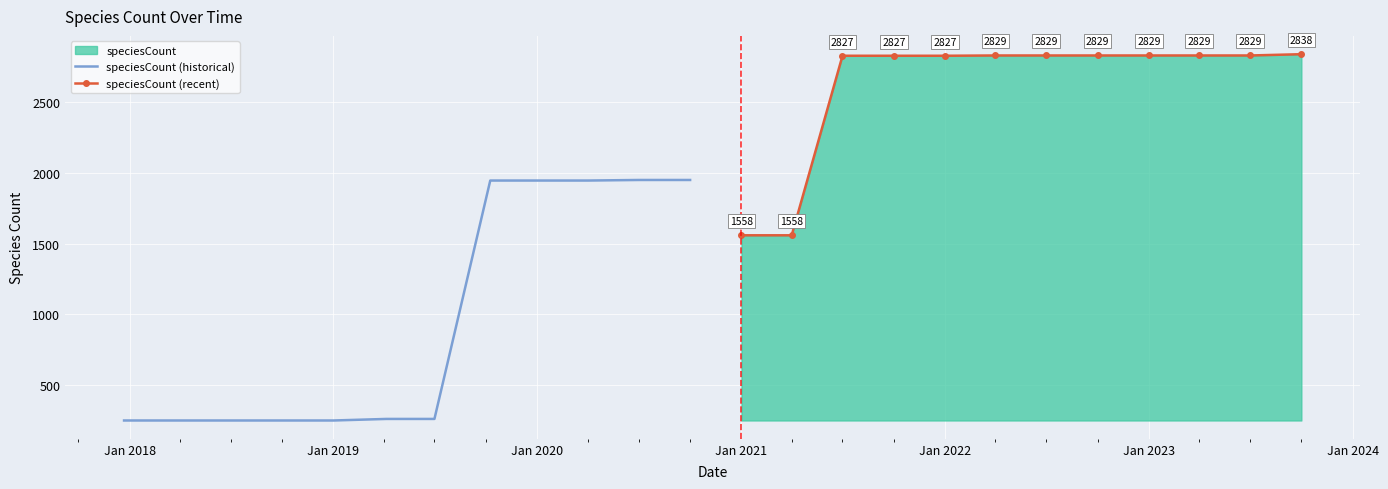

What is the highest value of the speciesCount (historical) series?

1949